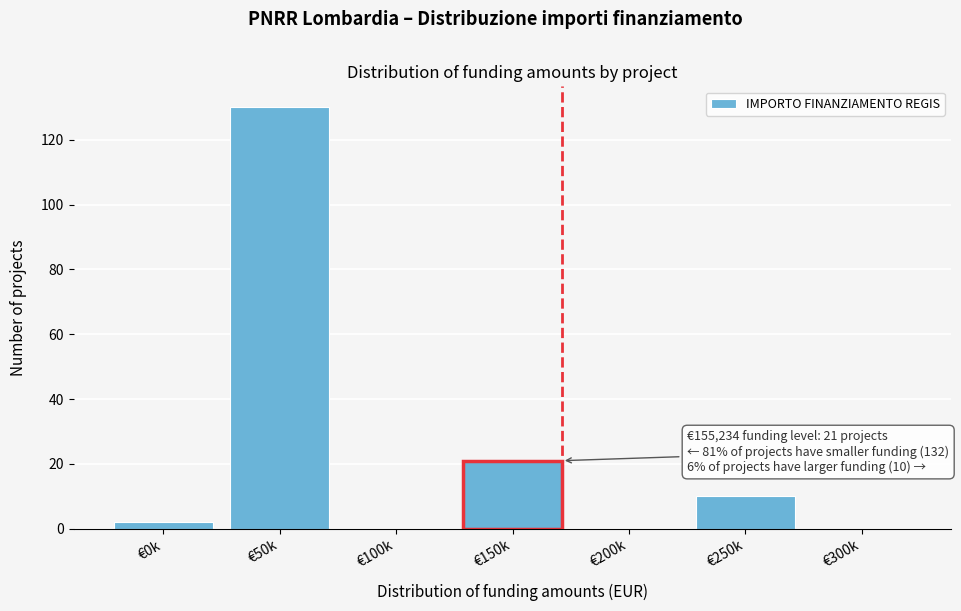

Reading right to left, list all the values displayed in this chart.

€300k=0	€250k=10	€200k=0	€150k=21	€100k=0	€50k=130	€0k=2